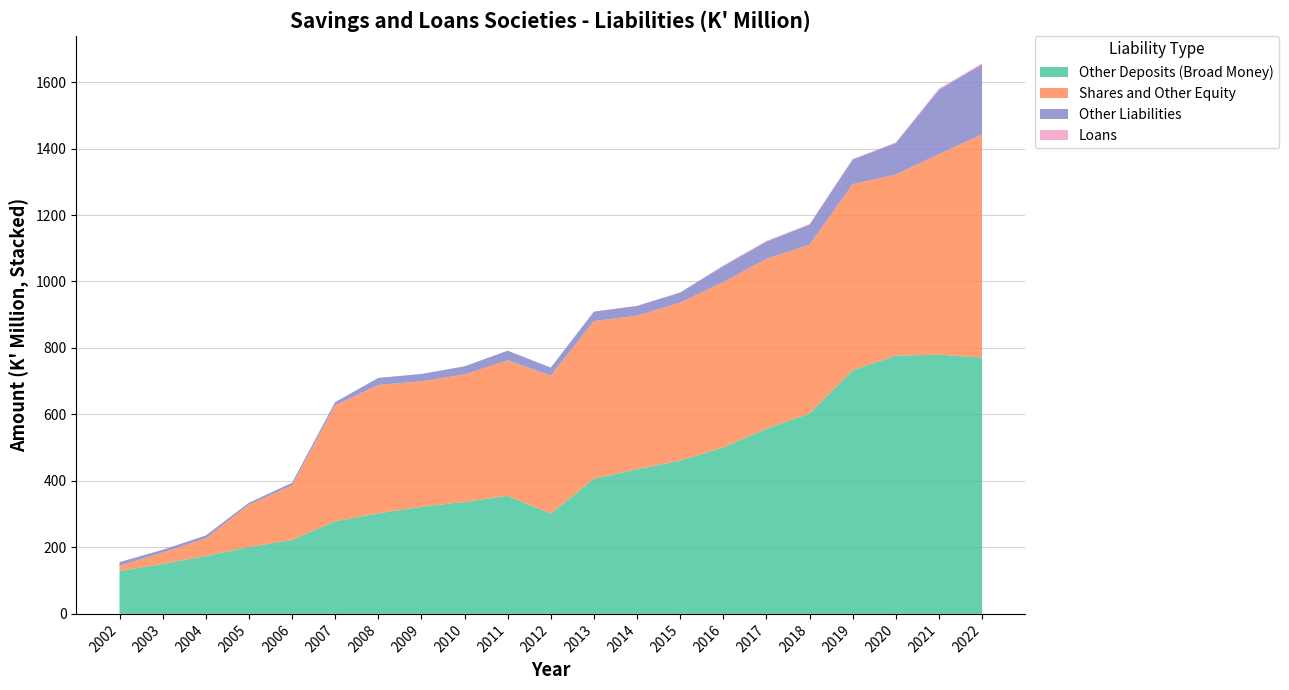

Reading left to right, list all the values displayed in this chart.

Other Deposits (Broad Money): 129.2	150.2	174.1	201.3	222.4	278.7	302.6	322.4	336.9	355.3	301.5	406.6	435.1	461.1	500.7	557.1	603.0	733.0	776.9	779.8	771.1
Shares and Other Equity: 15.7	34.2	53.1	127.1	164.0	349.0	386.0	377.5	383.2	407.6	415.3	474.1	462.0	475.1	497.6	510.9	508.0	559.8	544.7	603.2	671.6
Other Liabilities: 10.9	8.5	8.7	5.9	8.0	9.5	21.4	21.9	24.8	28.9	24.3	28.8	29.5	30.7	48.2	52.2	60.1	74.1	95.0	193.8	210.8
Loans: 0.2	0.1	0.0	0.2	0.0	0.0	0.0	0.0	0.0	0.0	0.0	0.0	0.0	0.0	2.0	2.0	2.0	2.0	2.0	3.4	2.9